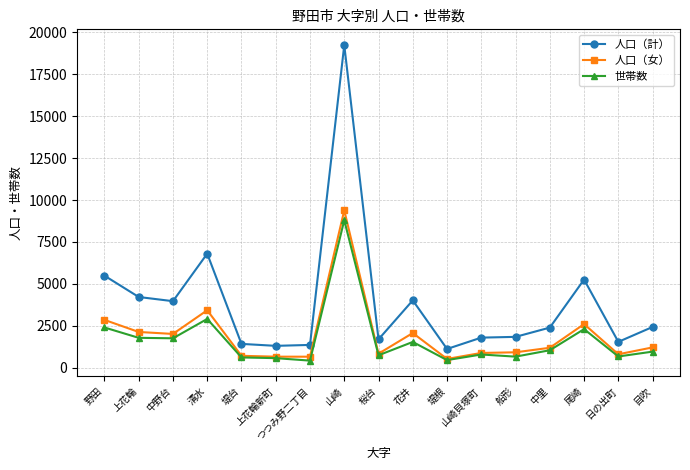

What is the minimum value shown in the chart?

420